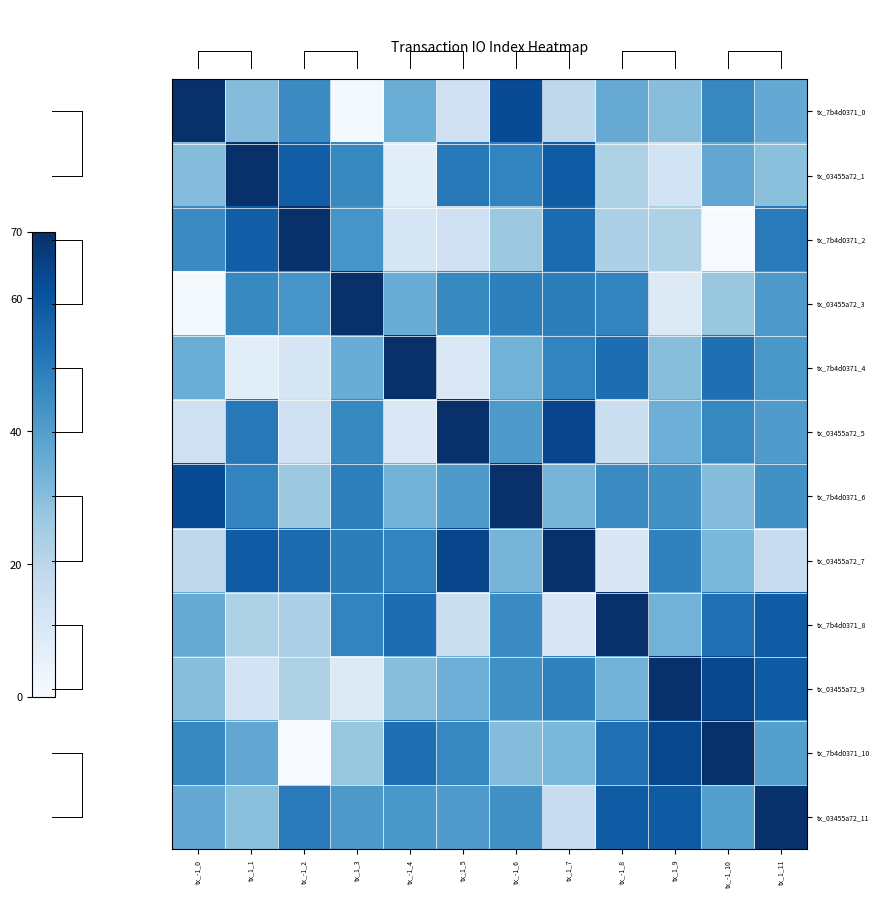

Which category has the lowest value across all series?

tx_-1_10